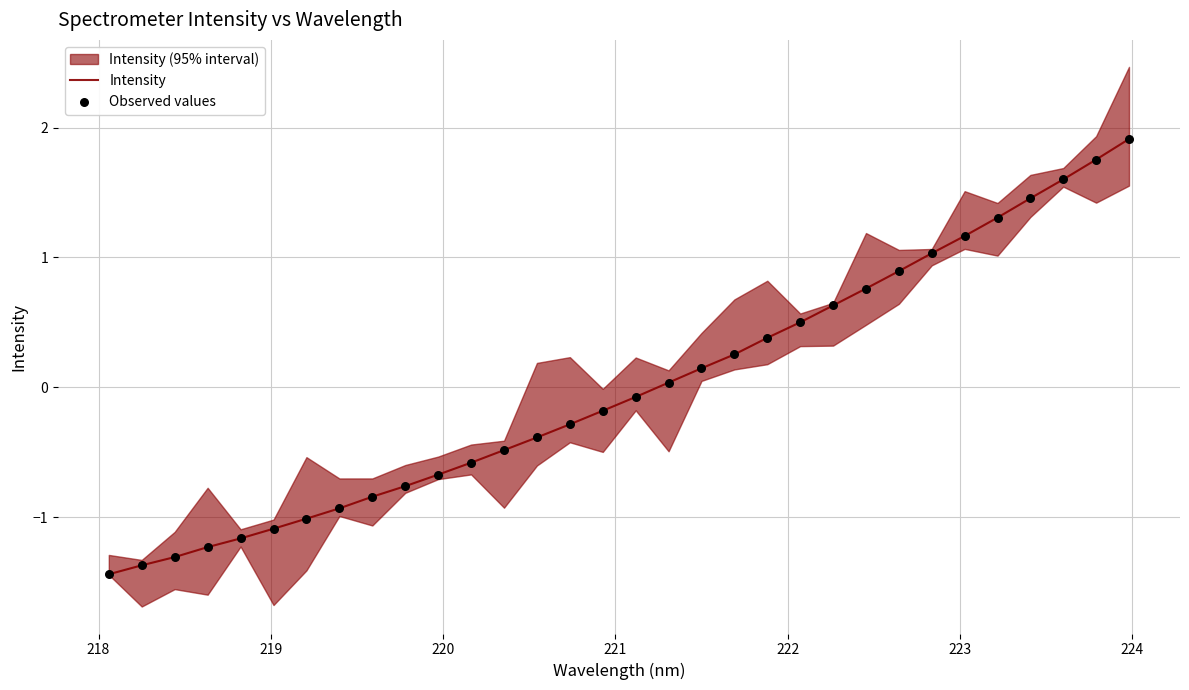

What is the lowest value of the Intensity series?

-1.4